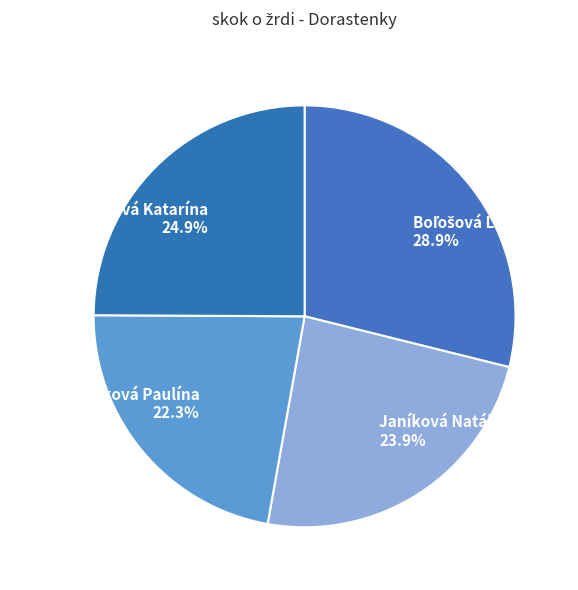

Is there any slice that represents more than half of the pie?

No